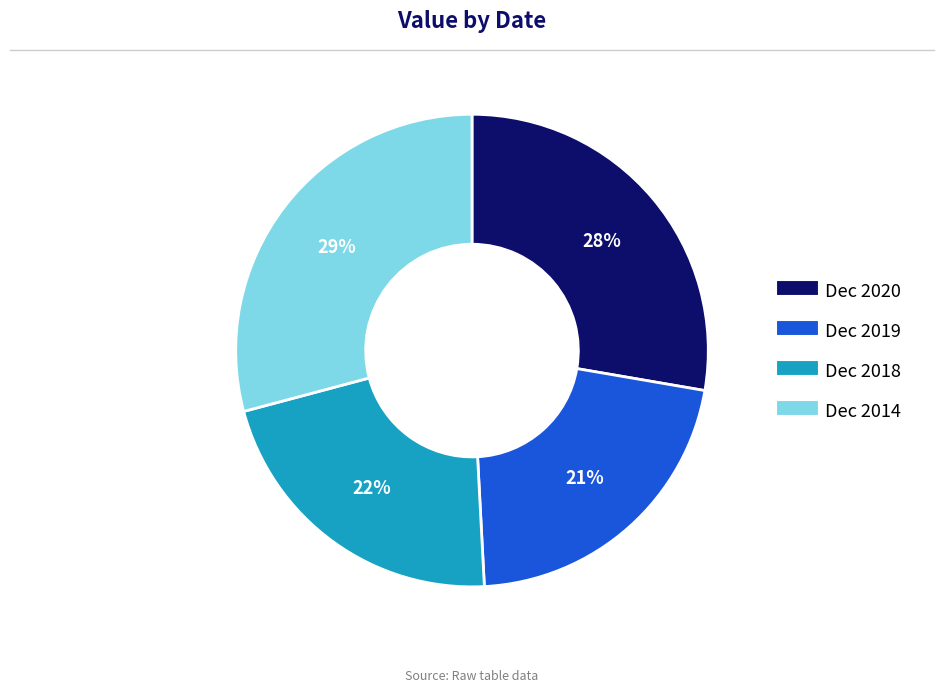

What is the ratio of the value at Dec 2019 to the value at Dec 2018?

1.0